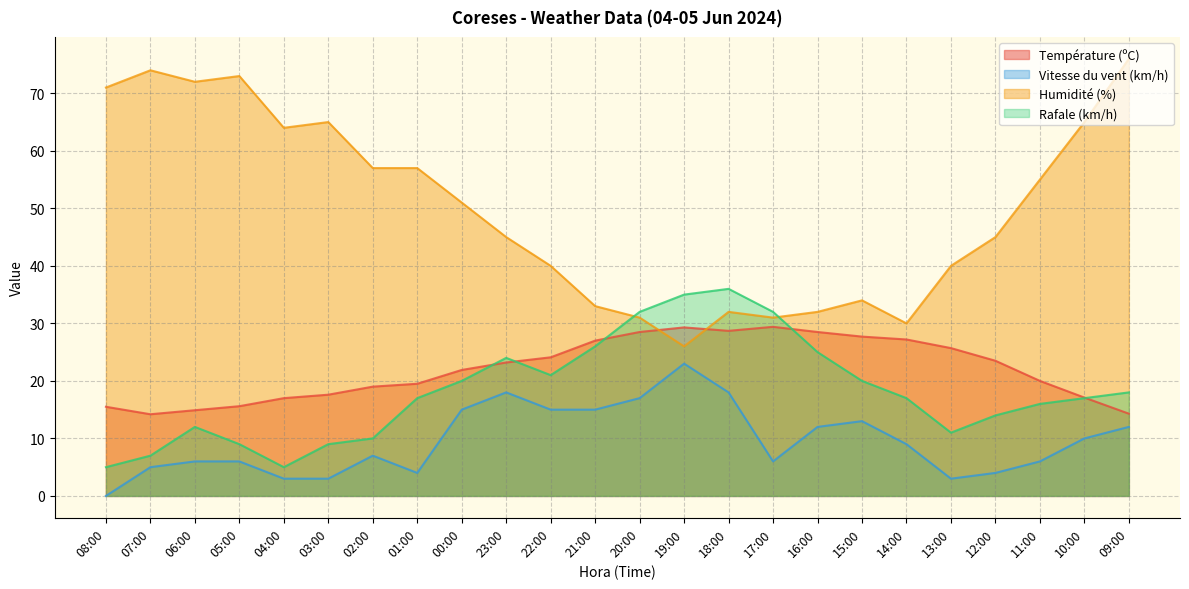

Which category has the lowest value in the Humidité (%) series?

19:00